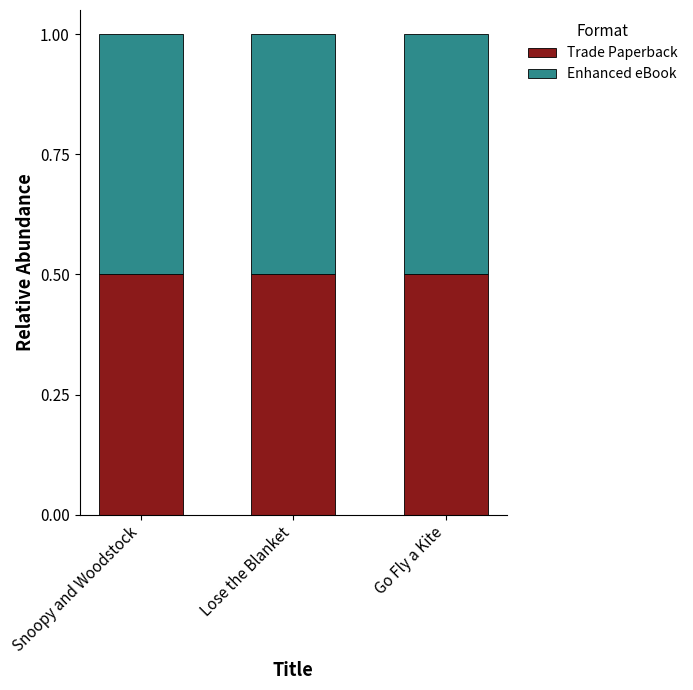

Is it true that Trade Paperback equals 11495397 at Lose the Blanket?

False